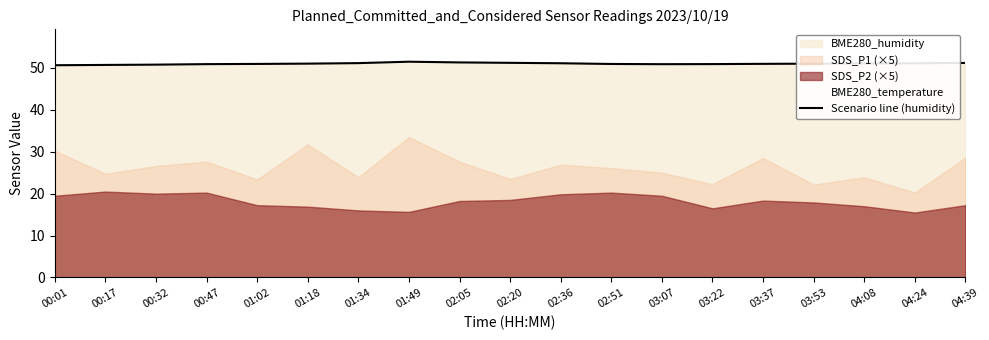

At which category does the data reach its first local valley?

03:07